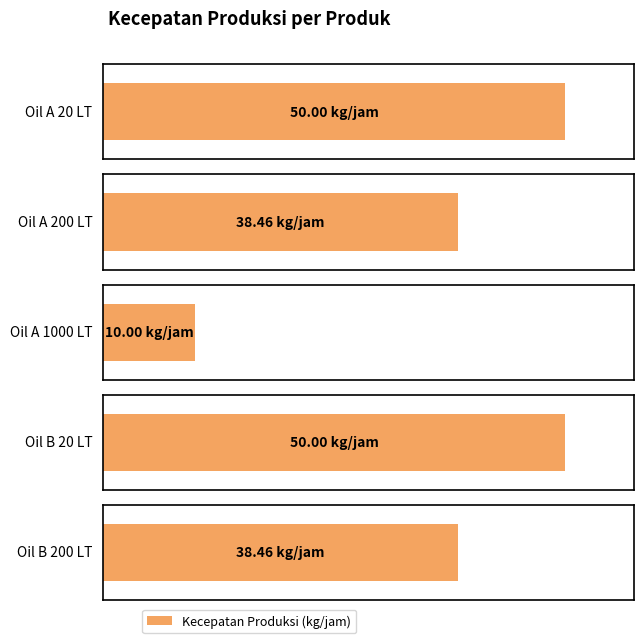

What is the difference between the values at Oil A 200 LT and Oil A 1000 LT?

28.5